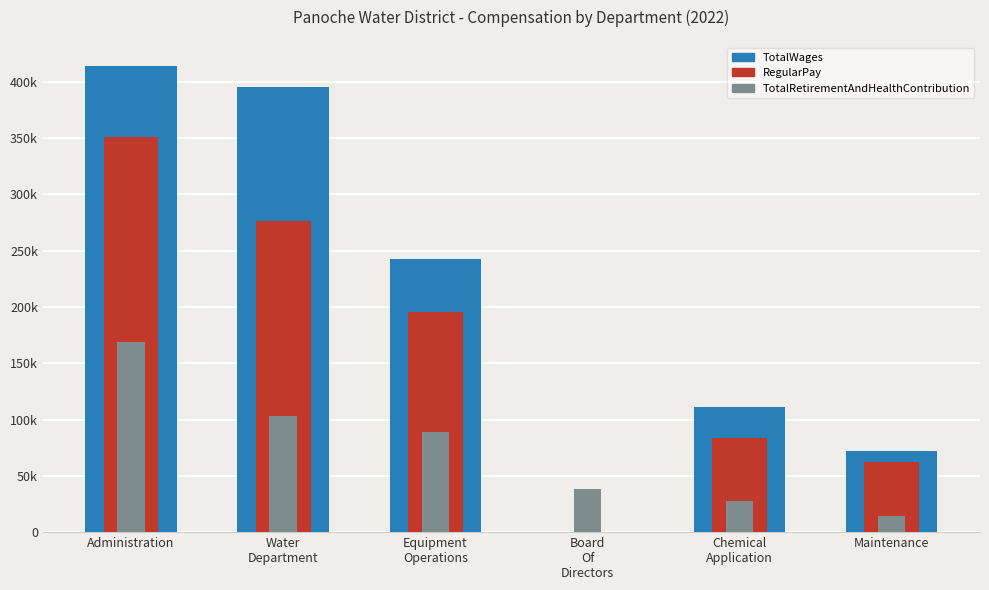

Where does the TotalWages series first go above 242300?

Administration